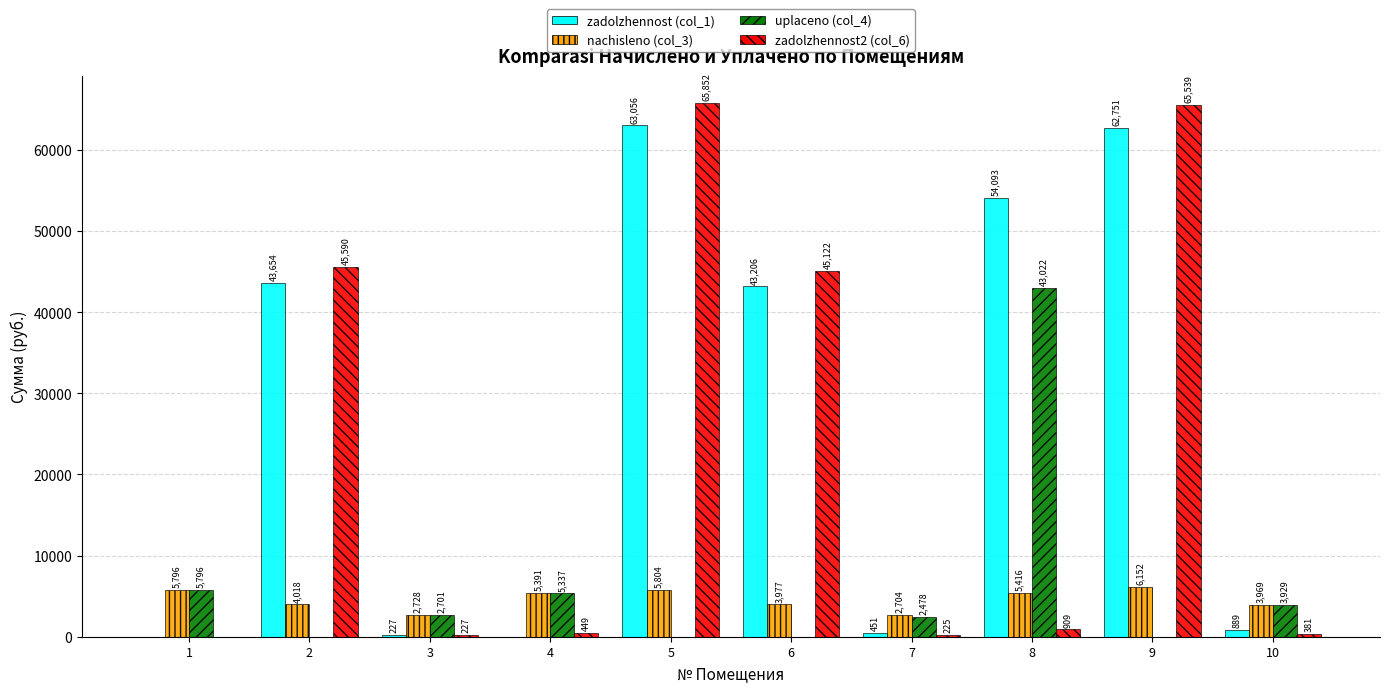

At which label is nachisleno (col_3) closest to 4427?

2